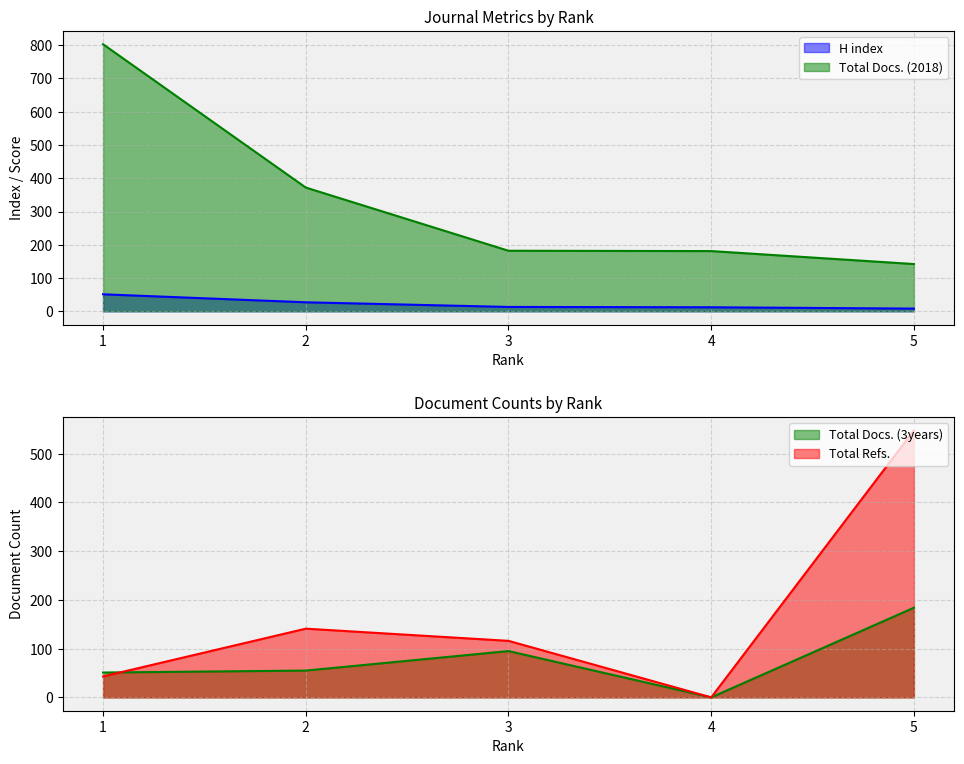

Is the value of Total Docs. (3years) at 2 greater than the value of H index at 4?

Yes